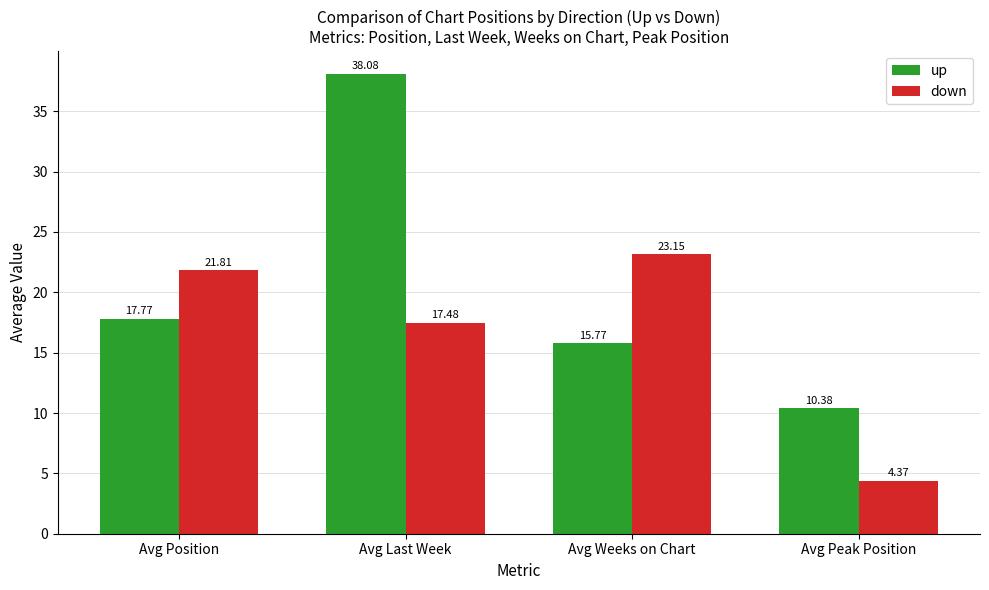

What is the greatest value displayed?

38.1